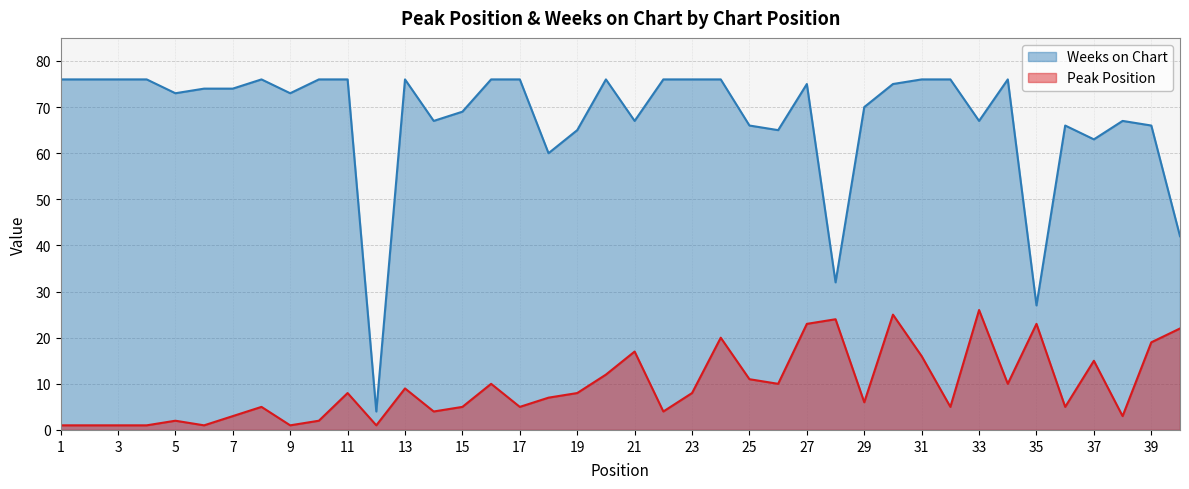

What is the difference between the maximum and minimum values in the Weeks on Chart series?

72